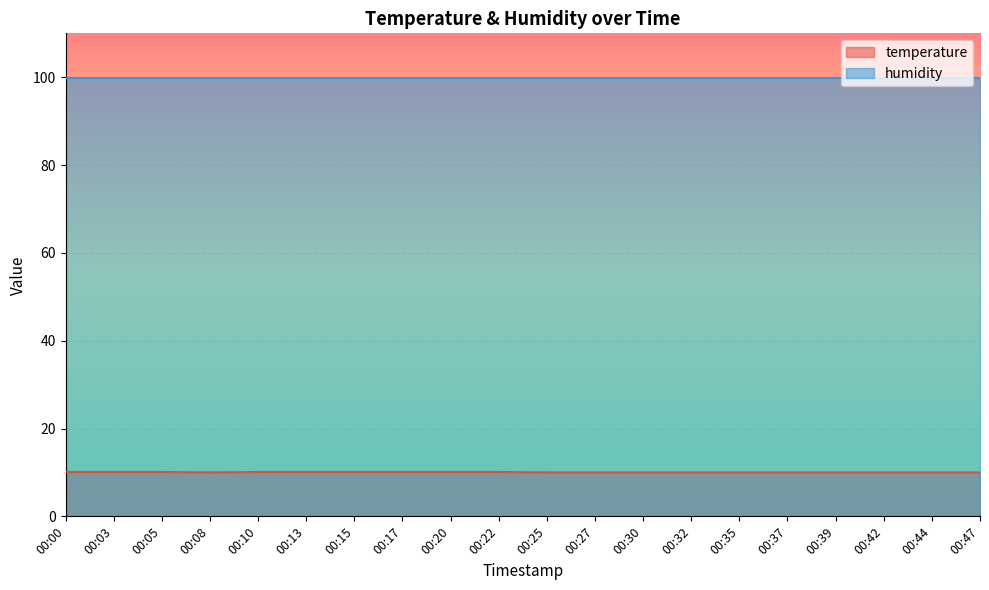

At which label is the value closest to 10?

00:08